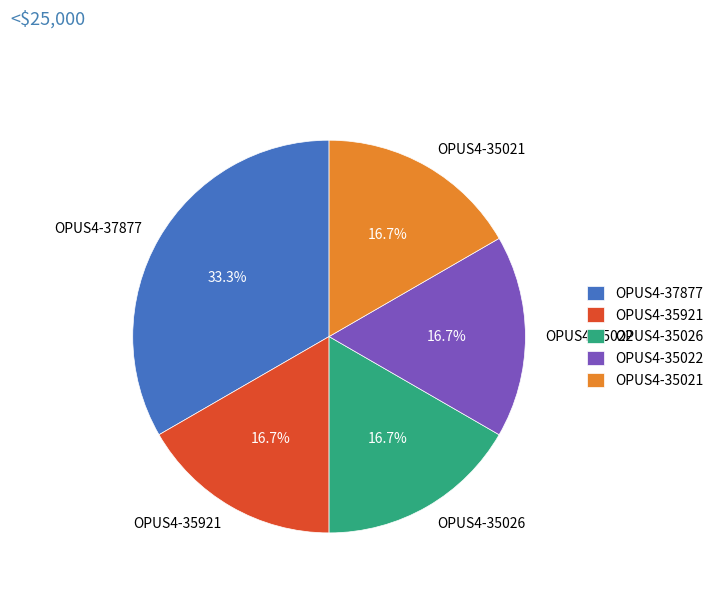

Which category has the biggest portion of the pie?

OPUS4-37877